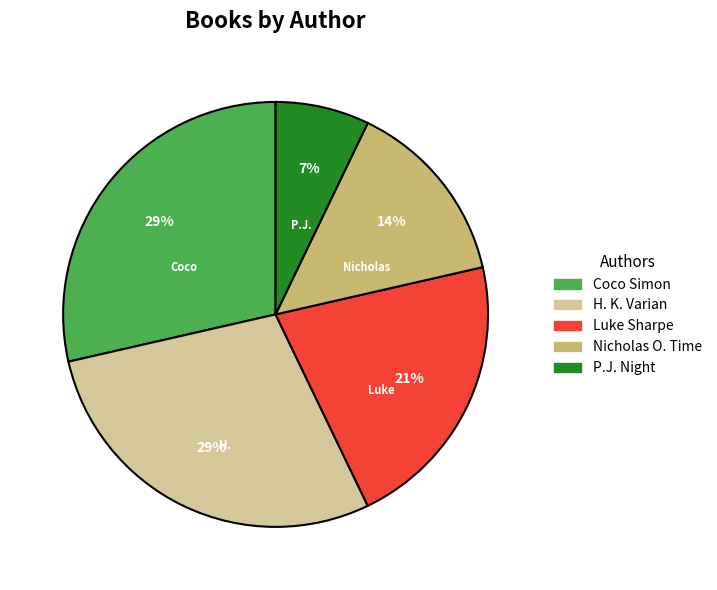

Is there a majority slice in this chart?

No